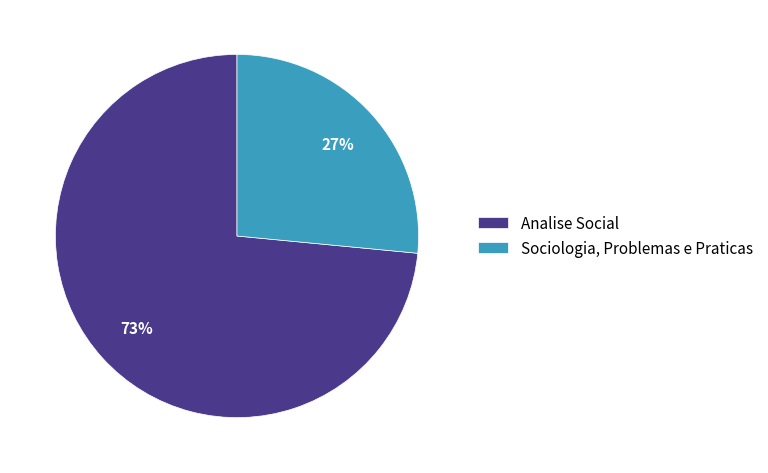

To the nearest percent, what percentage of the pie is Sociologia, Problemas e Praticas?

27%